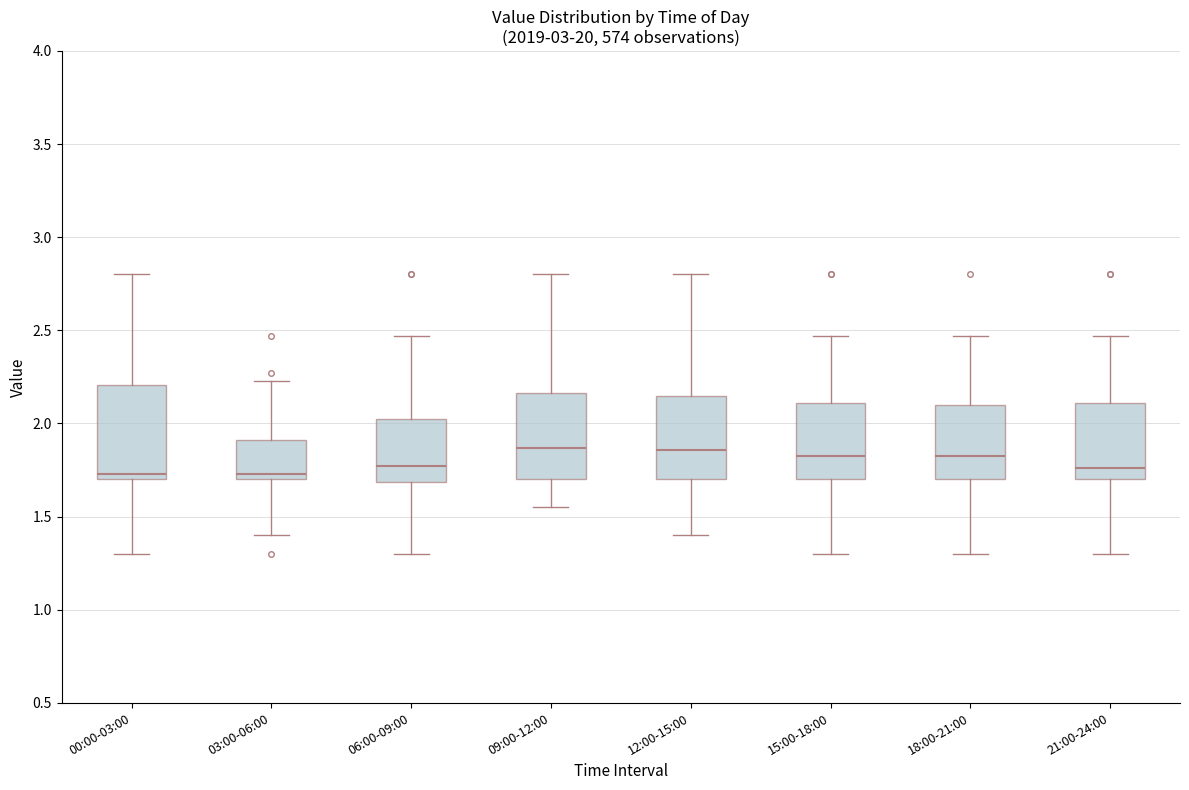

Reading left to right, transcribe this box plot: for each box, give where its median line is, the range the box spans, and where its two whiskers end, as read against the y-axis. The values are not printed on the chart, so give them approximately, as read against the axis.

00:00-03:00: median 1.75, box 1.70 to 2.20, whiskers 1.30 to 2.80
03:00-06:00: median 1.75, box 1.70 to 1.90, whiskers 1.40 to 2.25
06:00-09:00: median 1.75, box 1.70 to 2.05, whiskers 1.30 to 2.45
09:00-12:00: median 1.85, box 1.70 to 2.15, whiskers 1.55 to 2.80
12:00-15:00: median 1.85, box 1.70 to 2.15, whiskers 1.40 to 2.80
15:00-18:00: median 1.85, box 1.70 to 2.10, whiskers 1.30 to 2.45
18:00-21:00: median 1.85, box 1.70 to 2.10, whiskers 1.30 to 2.45
21:00-24:00: median 1.75, box 1.70 to 2.10, whiskers 1.30 to 2.45